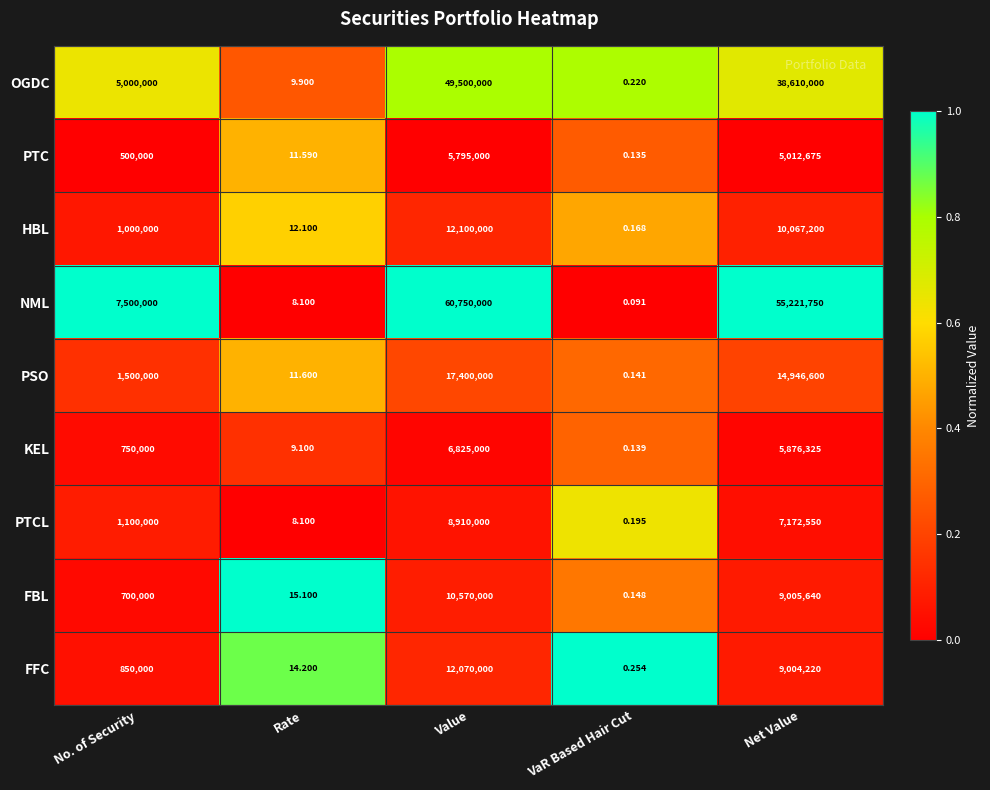

At which category does the chart reach its minimum across all series?

VaR Based Hair Cut